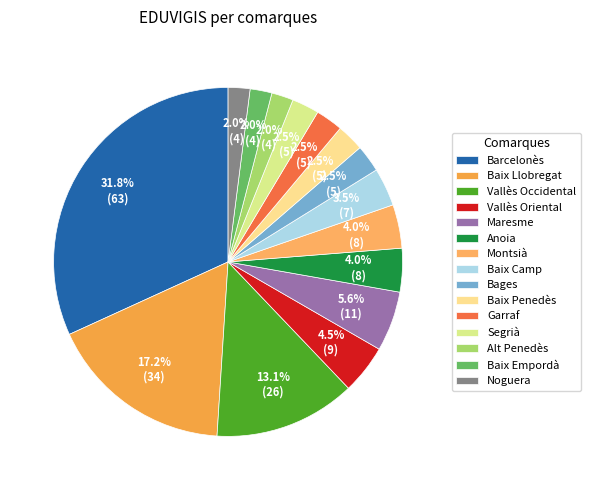

Is there any slice that represents more than half of the pie?

No